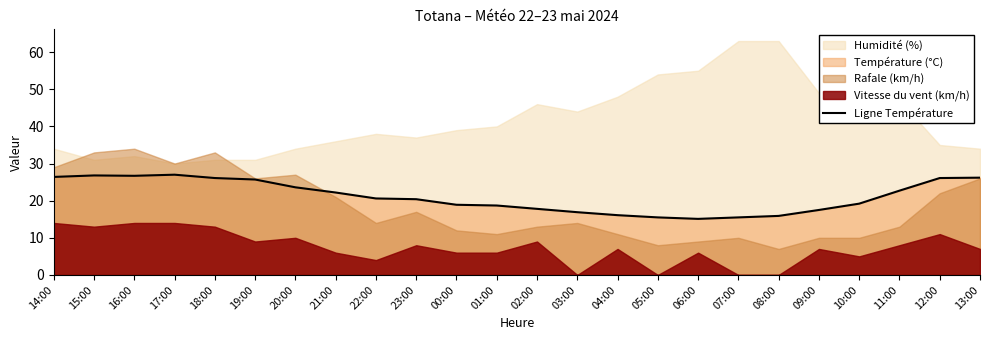

The Ligne Température series shows 47.2 at 17:00. True or false?

False